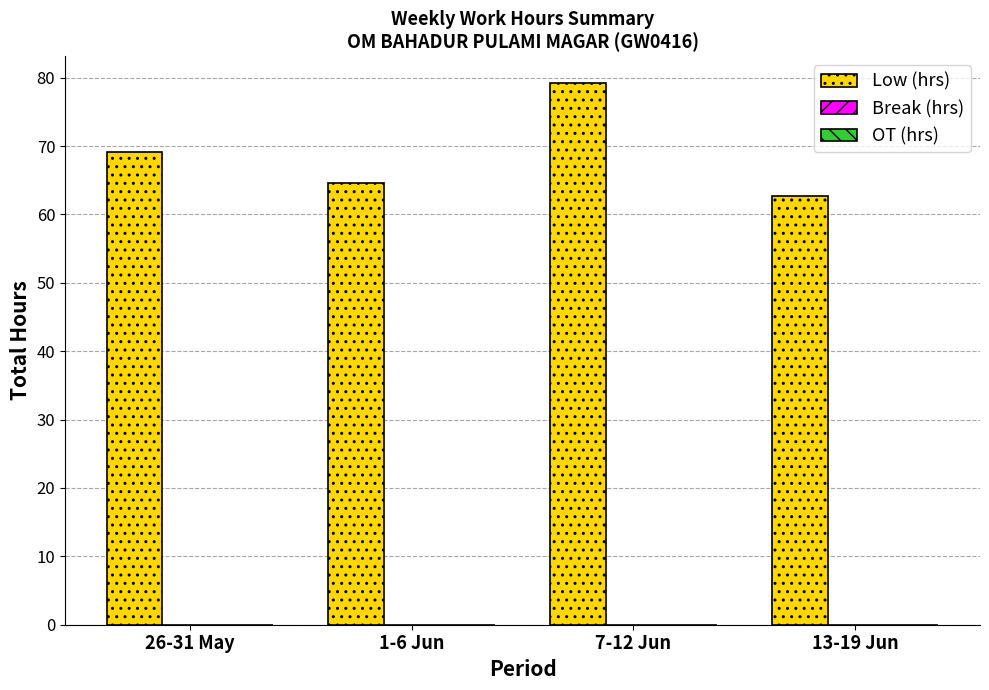

Which label corresponds to the smallest value in the chart?

13-19 Jun